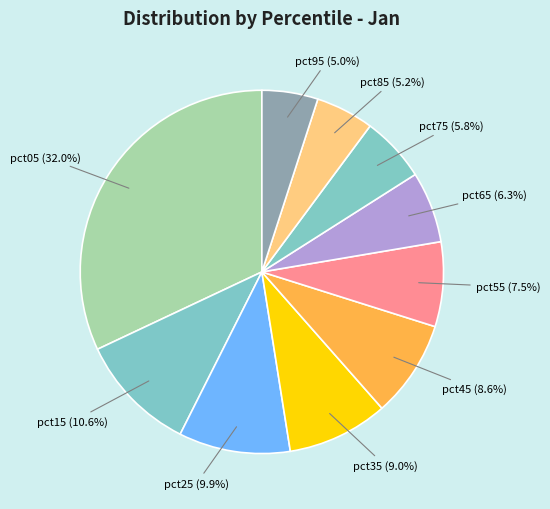

How many segments does this pie chart have?

10